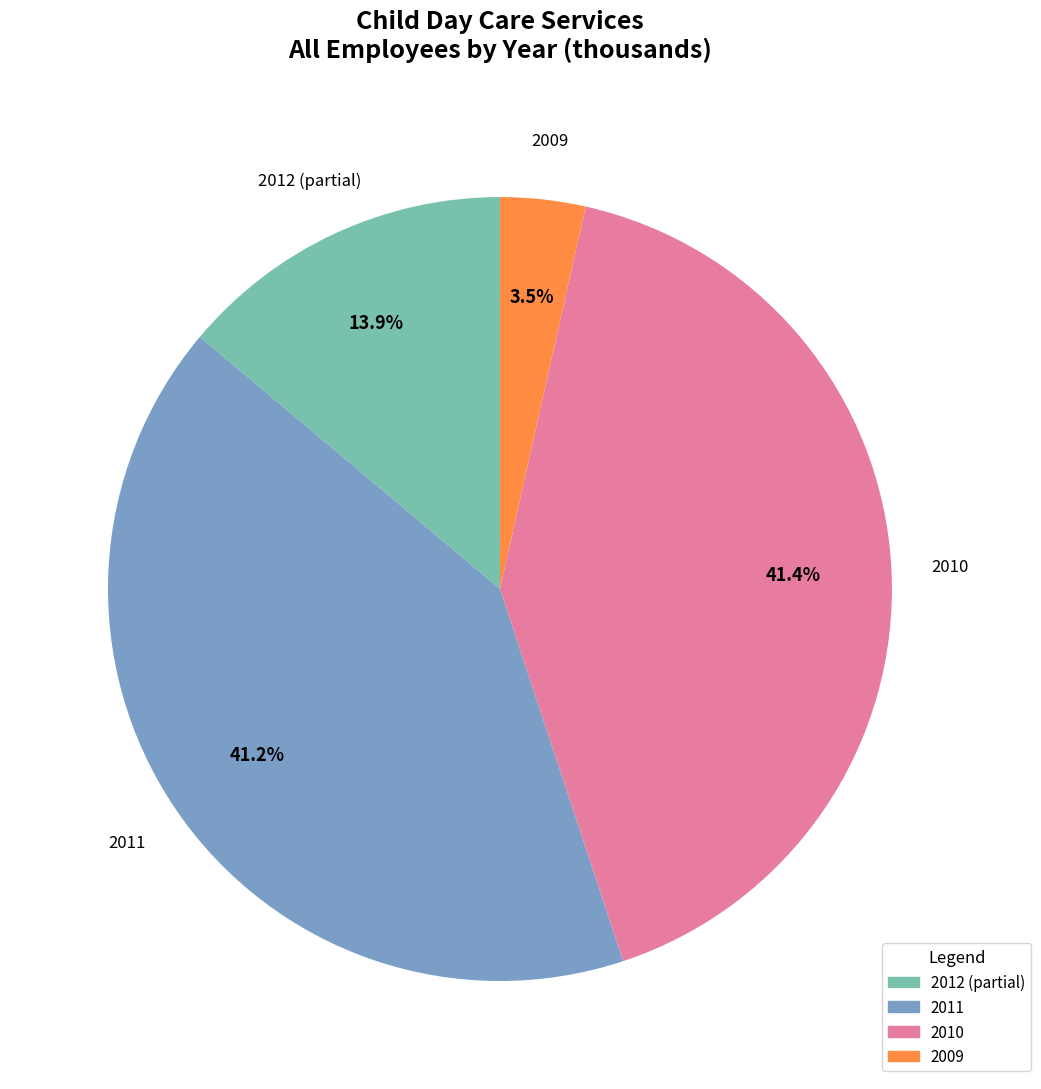

Is there a majority slice in this chart?

No